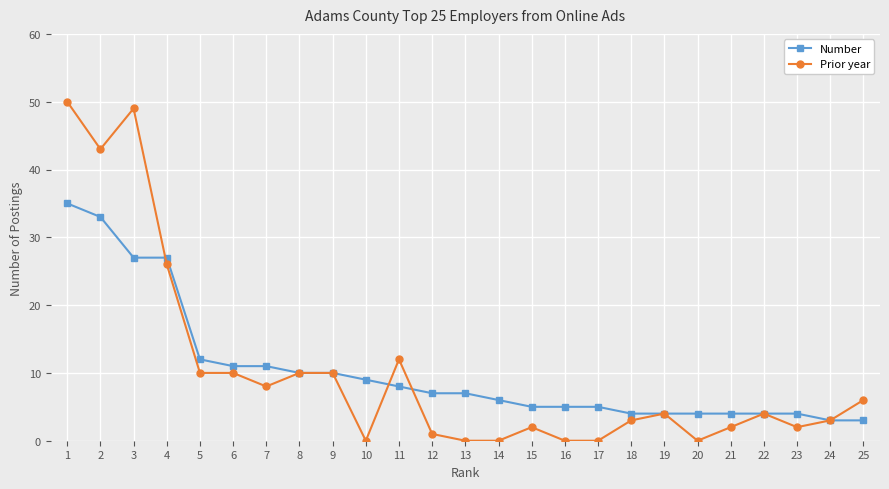

The value of Number at 1 is 53. True or false?

False